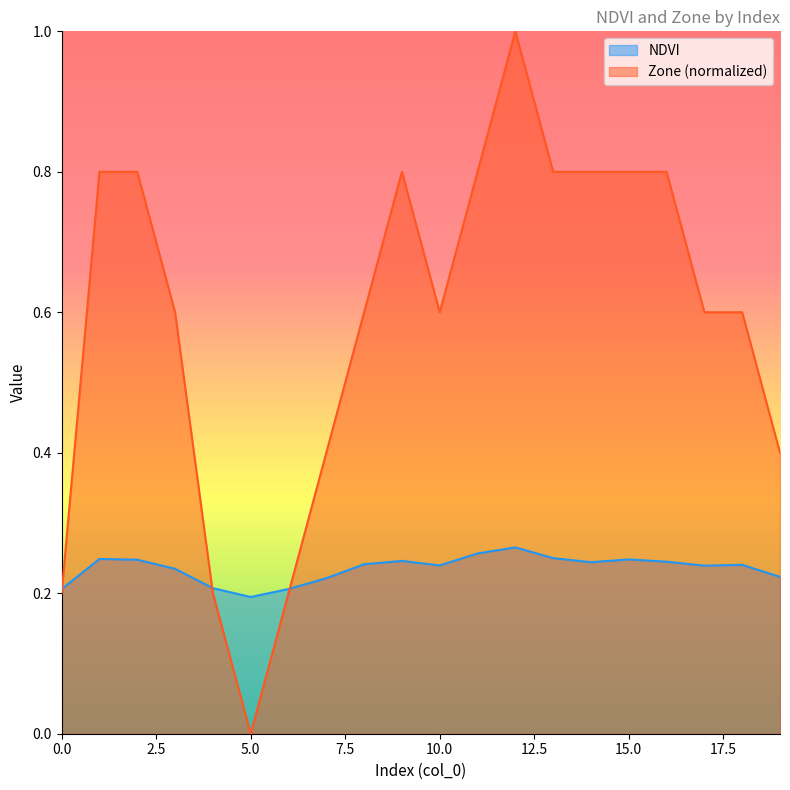

At which label is NDVI closest to 0?

5.0